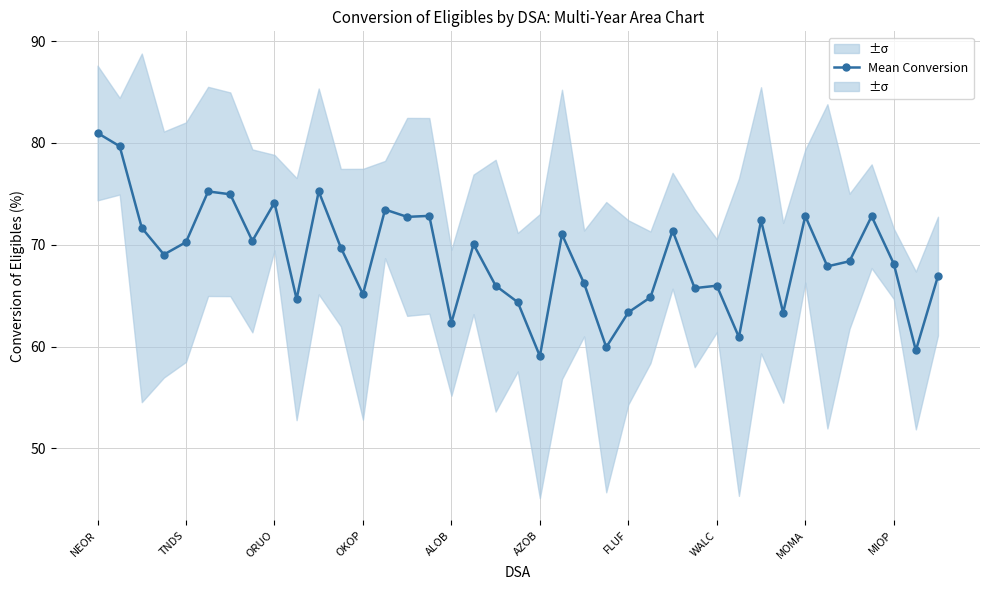

What is the highest value of the Mean Conversion series?

81.0